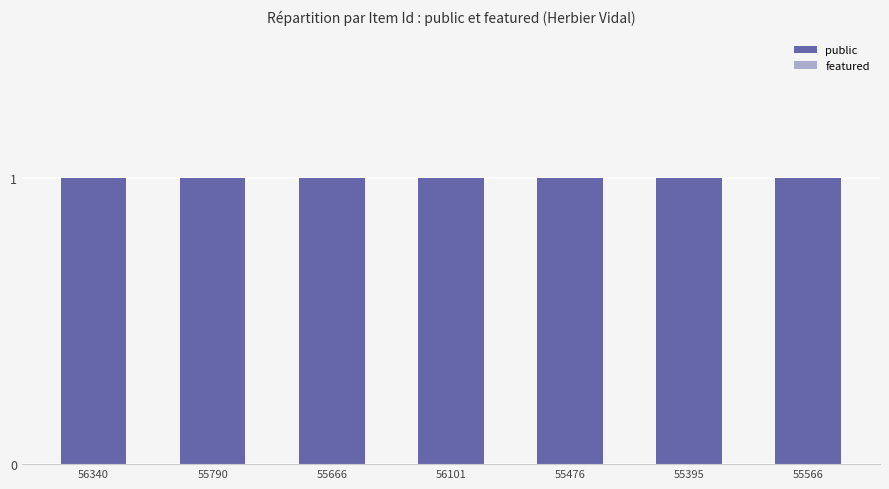

Between 55790 and 55566, which is larger?

55790